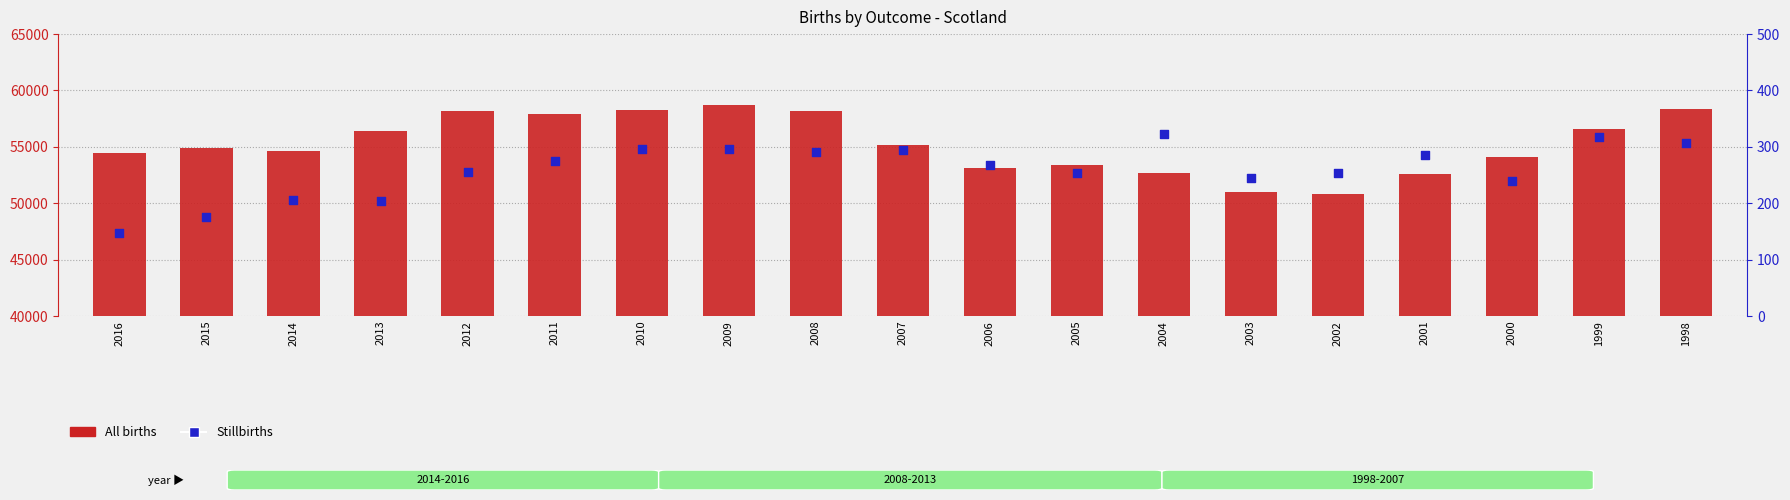

At how many categories does at least one series exceed 19479?

19